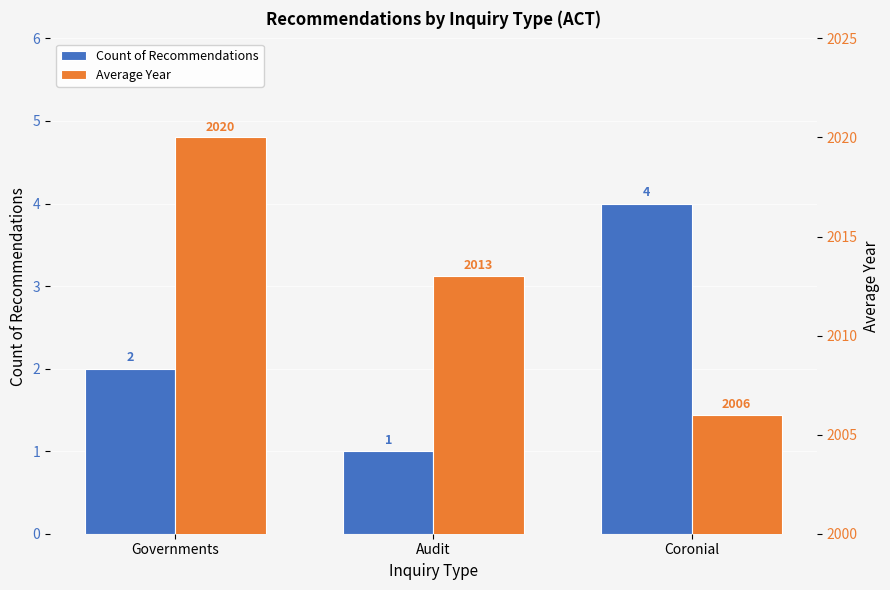

Is it true that Count of Recommendations equals 3 at Governments?

False